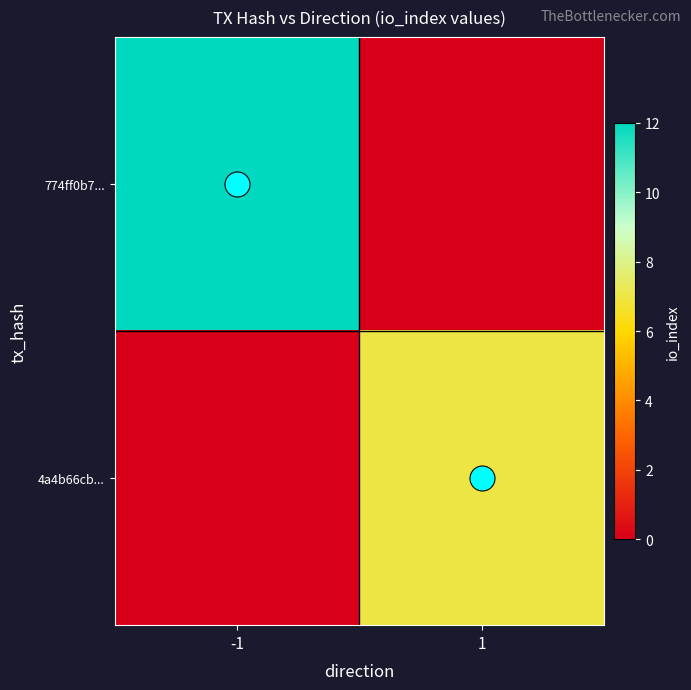

Reading right to left, transcribe all the data shown in this chart.

774ff0b7...: 1=0	-1=12
4a4b66cb...: 1=7	-1=0